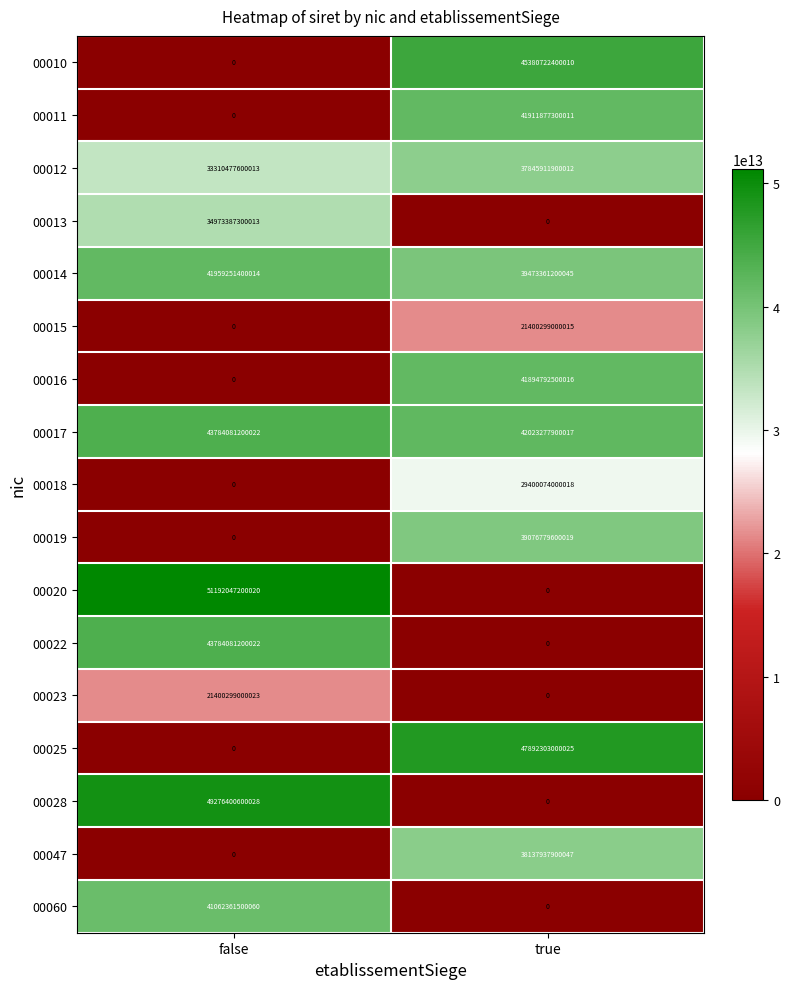

Which series has the largest total across all categories?

00017